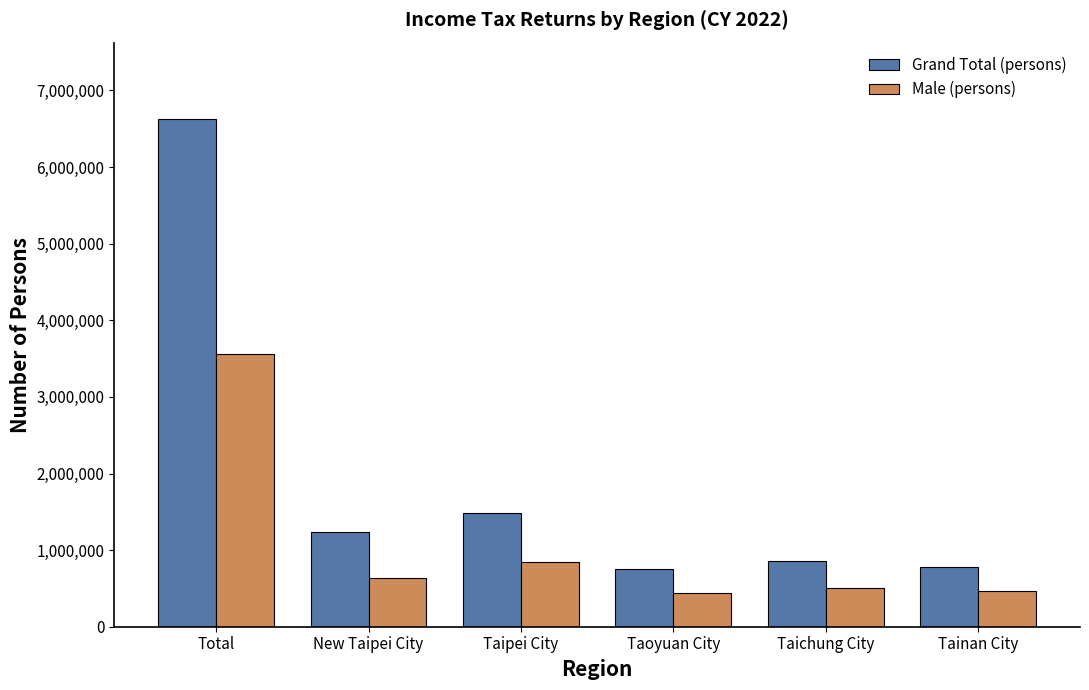

How many bars are there in each group?

2